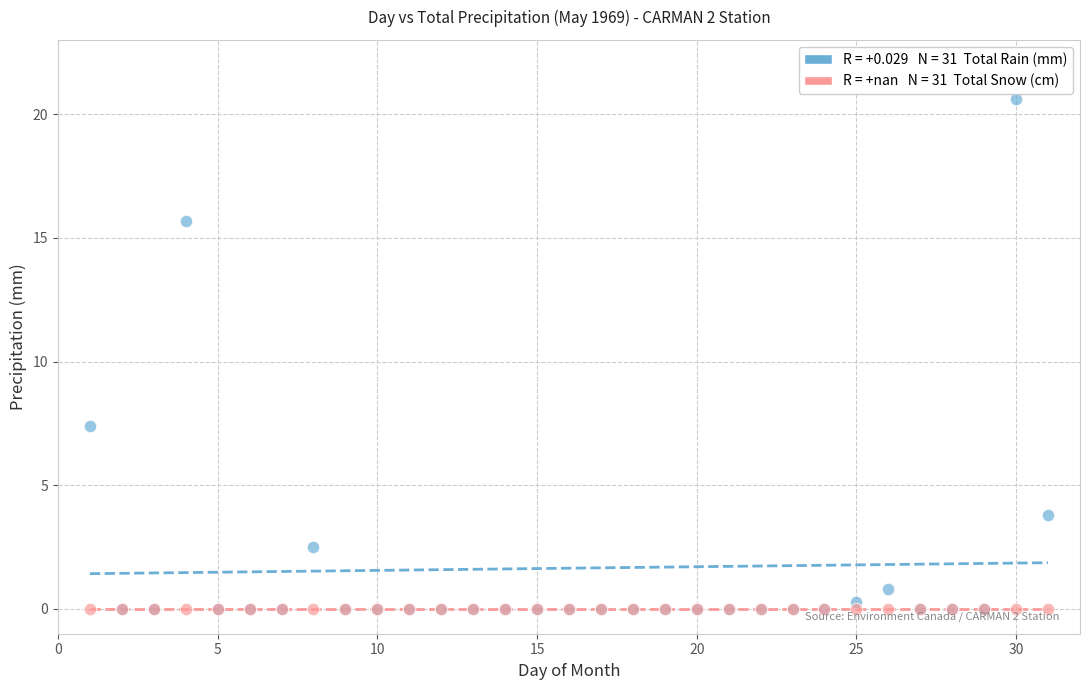

Across all series, what Y value is closest to 10?

7.4